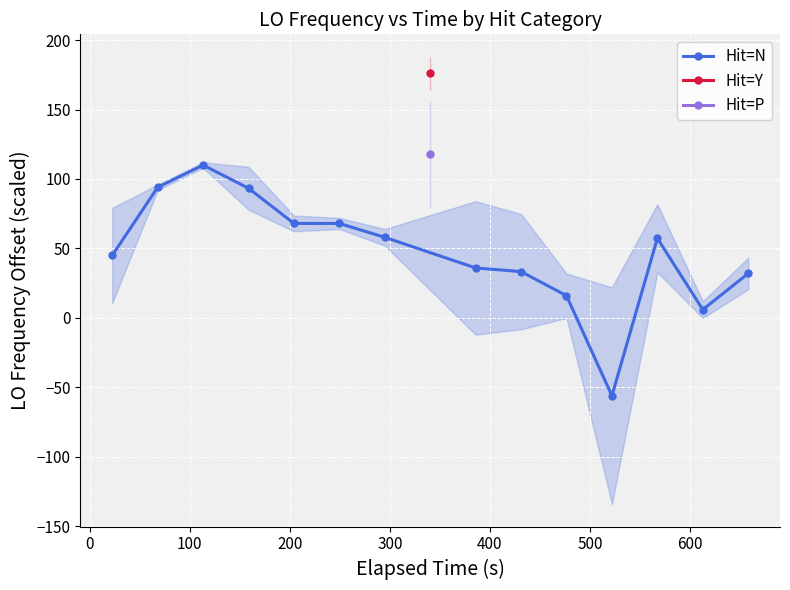

What is the highest value of the Hit=N series?

110.0